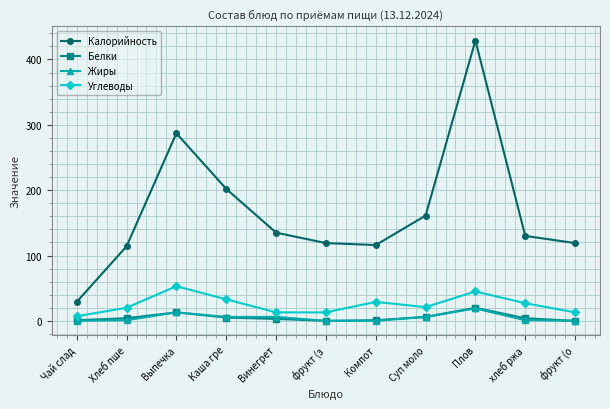

Read the Калорийность value at Хлеб пше.

114